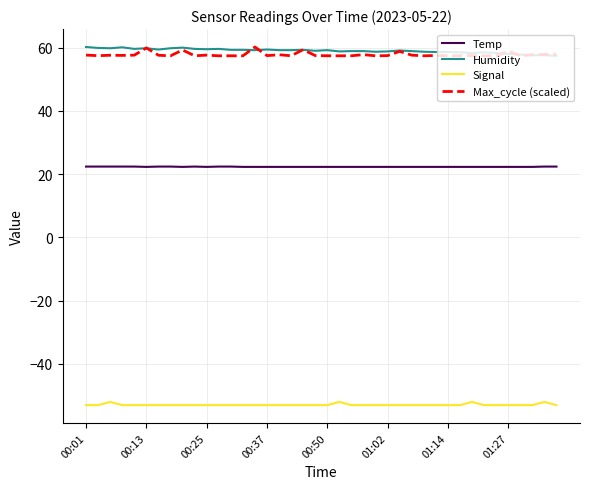

What is the maximum value for Signal?

-52.0